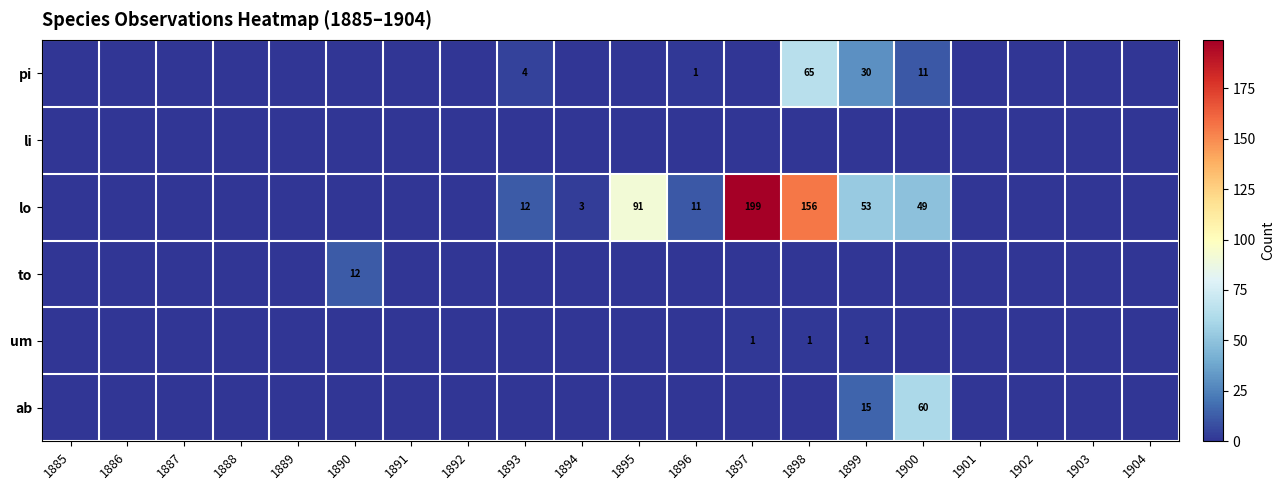

Which series has the largest total across all categories?

lo